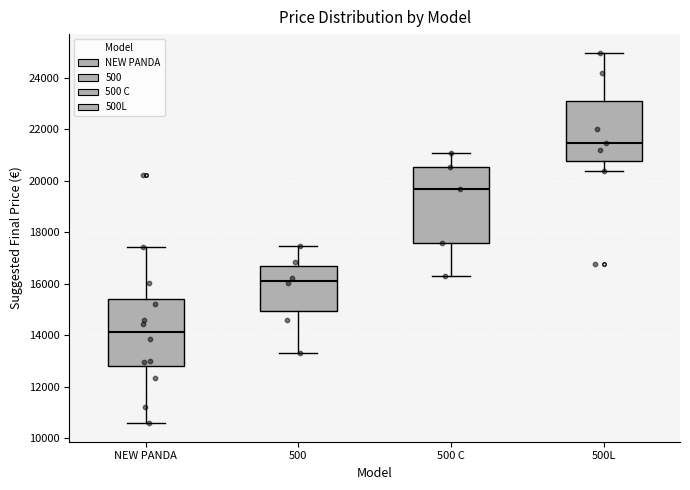

Where does the lower whisker of the box for 500 end on the y-axis? The values are not printed on the chart, so give them approximately, as read against the axis.

13400